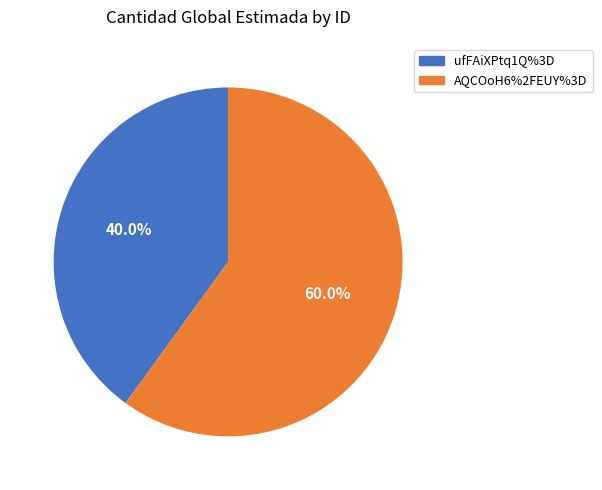

Is ufFAiXPtq1Q%3D the majority of the pie?

No